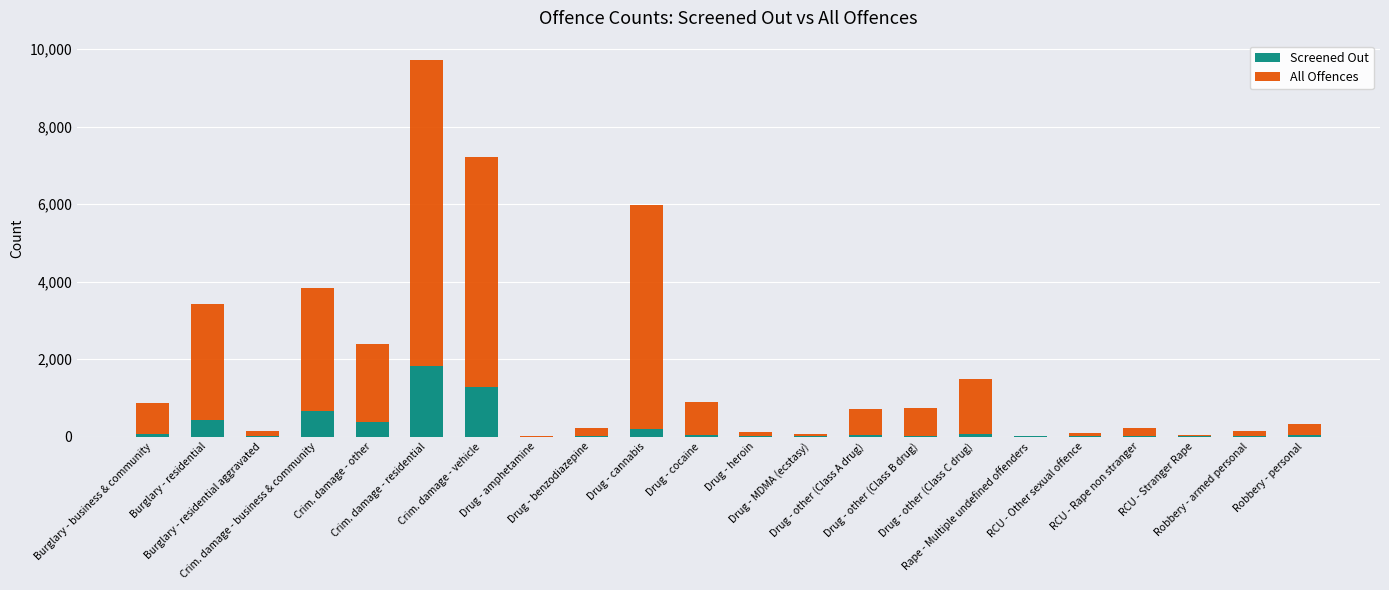

How many series are shown in this chart?

2